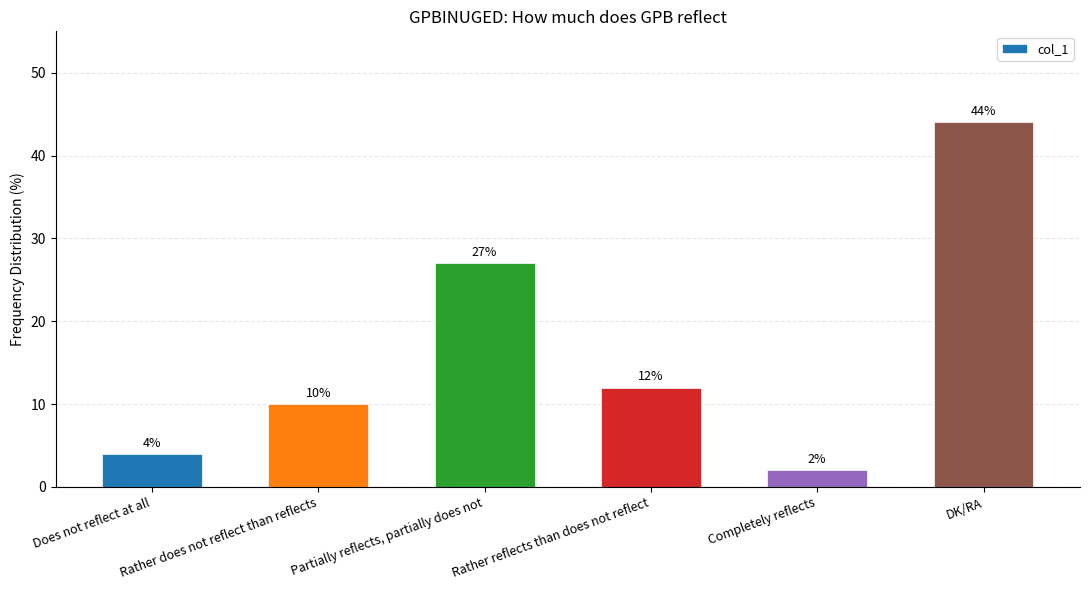

What is the value of the 4th bar from the left?

12